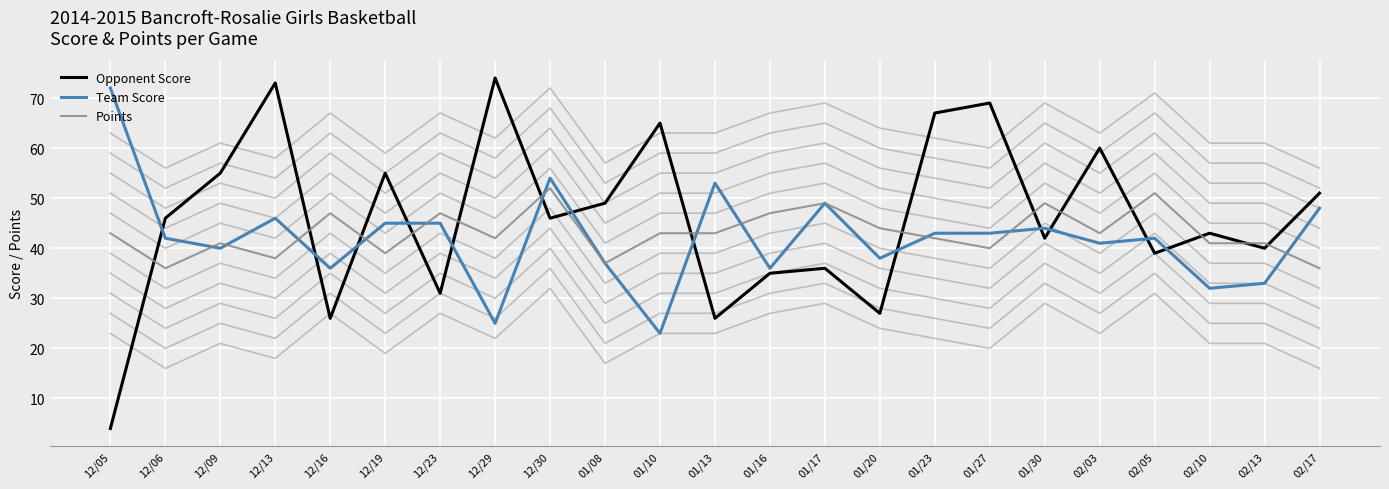

True or false: Team Score and Opponent Score intersect in this chart.

True